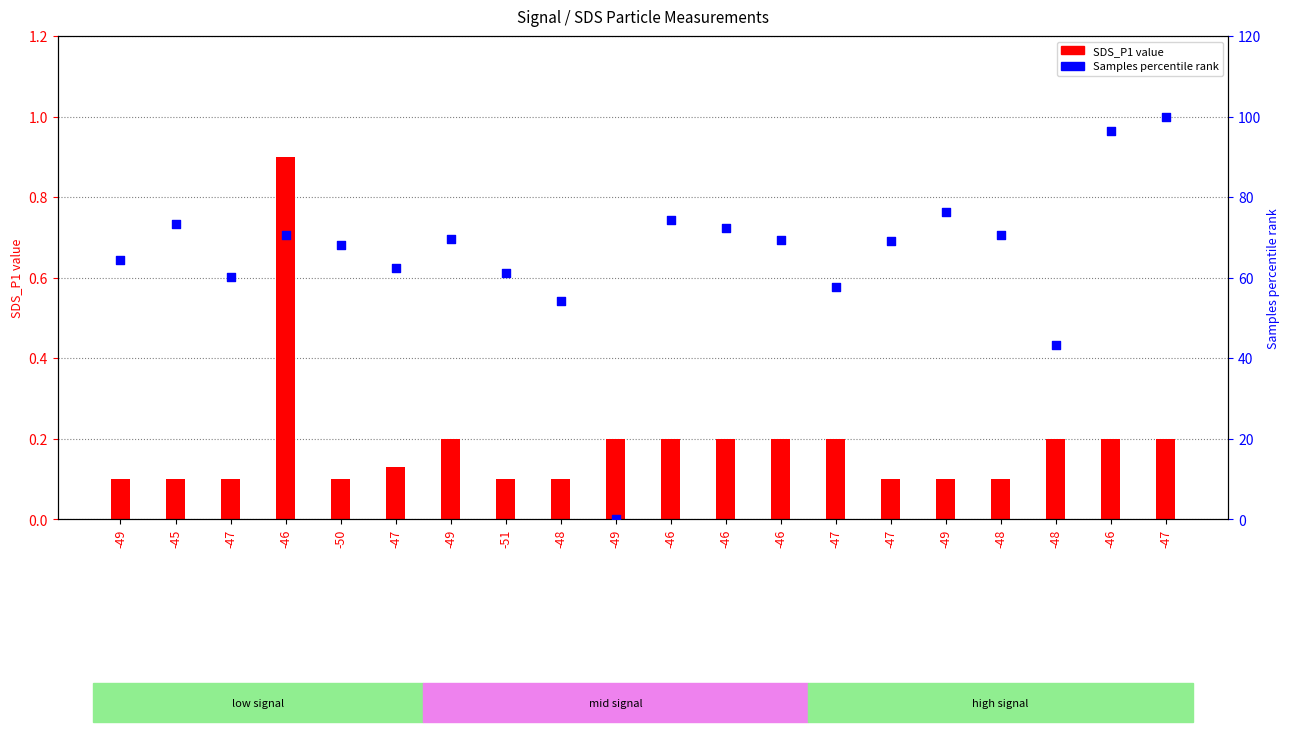

Which series has the largest total across all categories?

Samples (percentile)